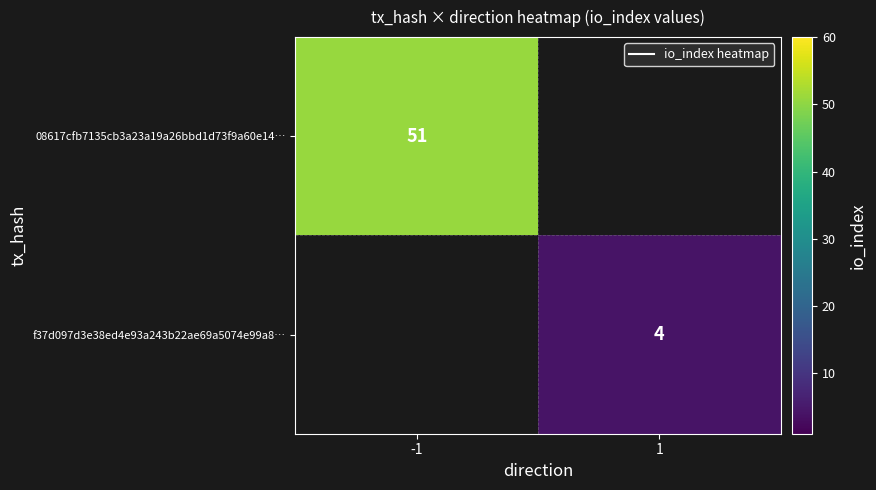

What is the minimum value shown in the chart?

4.0